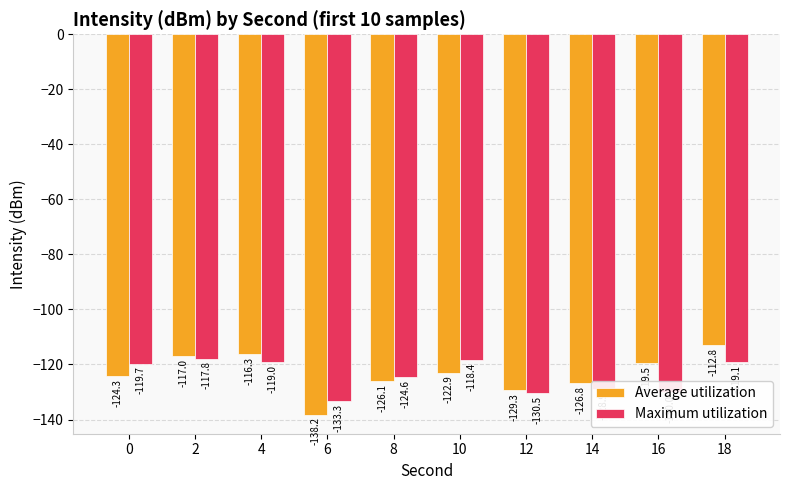

What is the total value across all series at 16?

-249.5